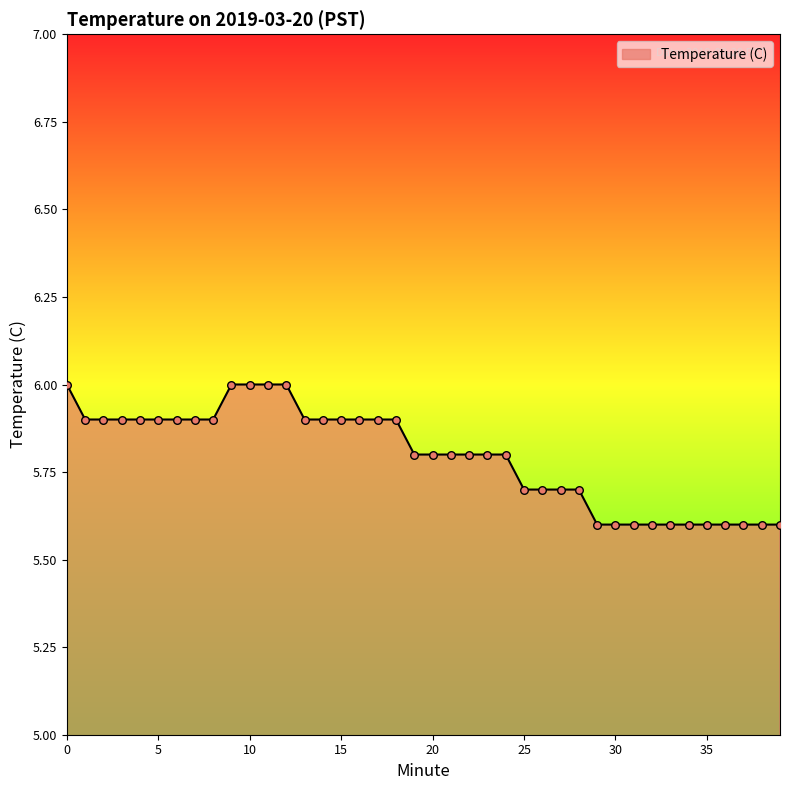

What is the difference between the maximum and minimum values?

0.4